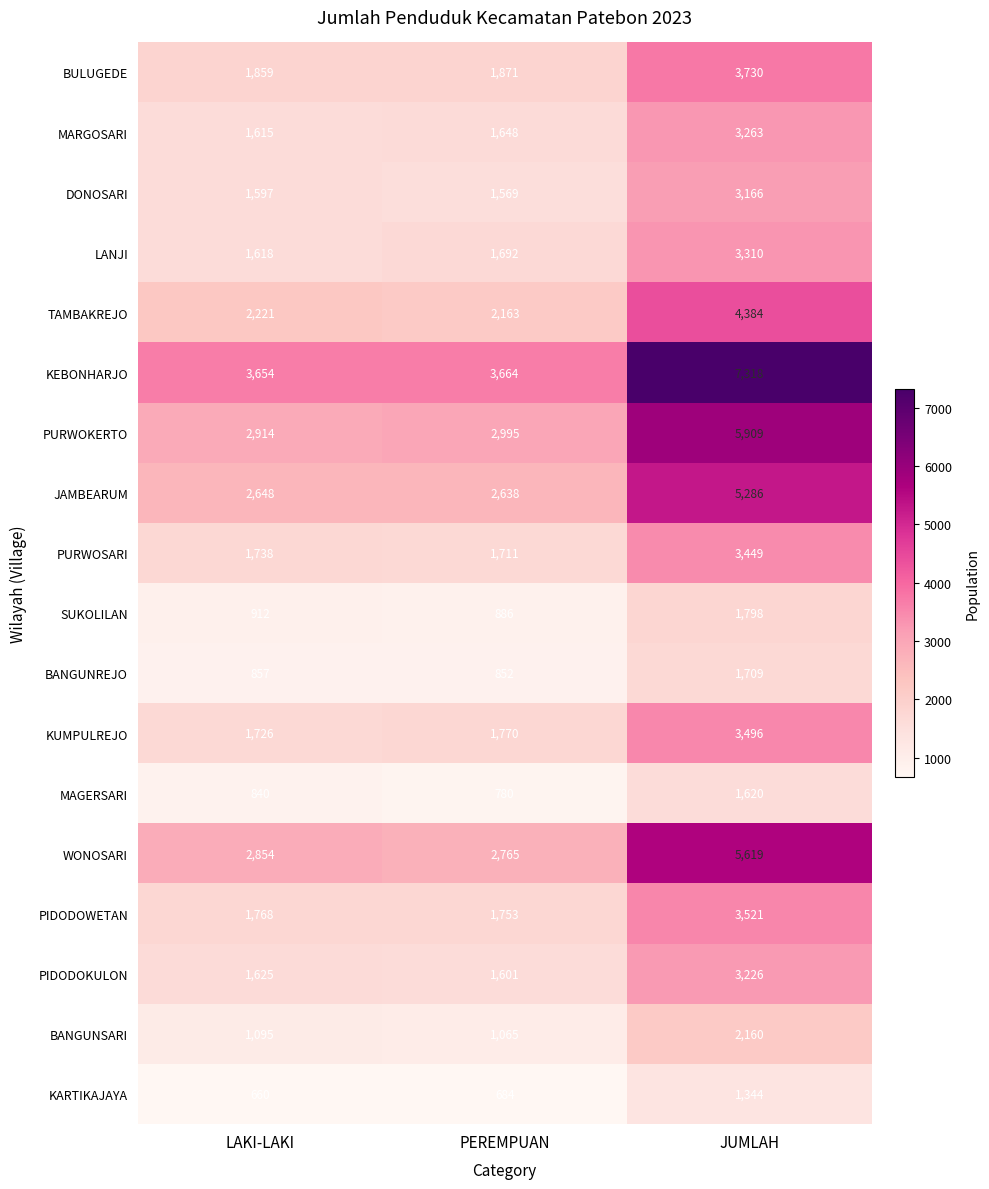

At how many categories does at least one series exceed 2160?

3